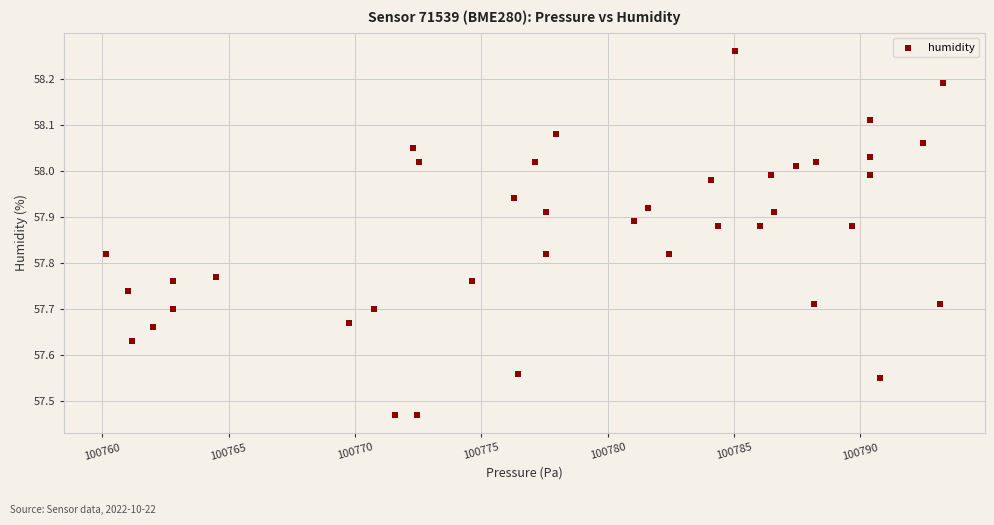

What is the range of X values (max minus min)?

33.1